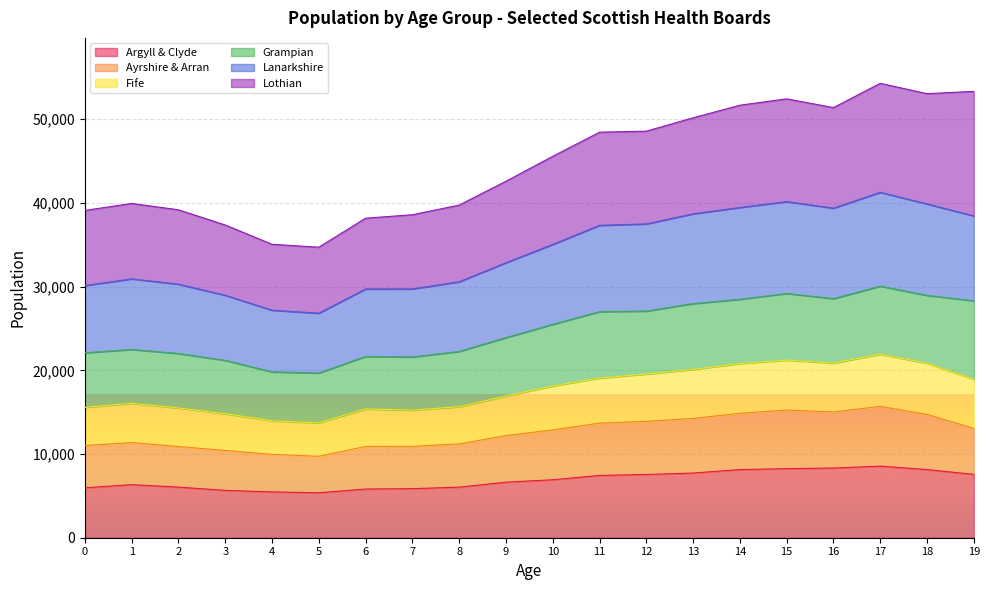

What are all the series names shown in the legend?

Argyll & Clyde, Ayrshire & Arran, Fife, Grampian, Lanarkshire, Lothian